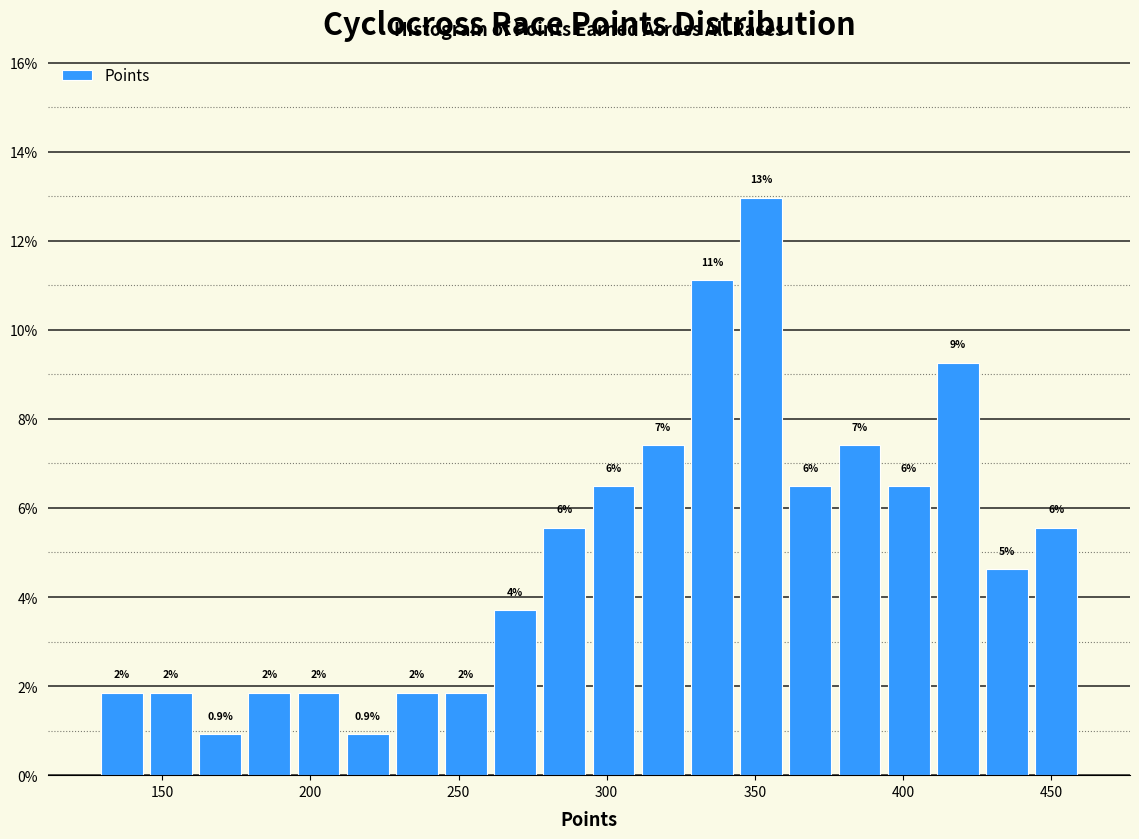

Read against the x-axis, roughly where is the centre of the tallest bar?

350